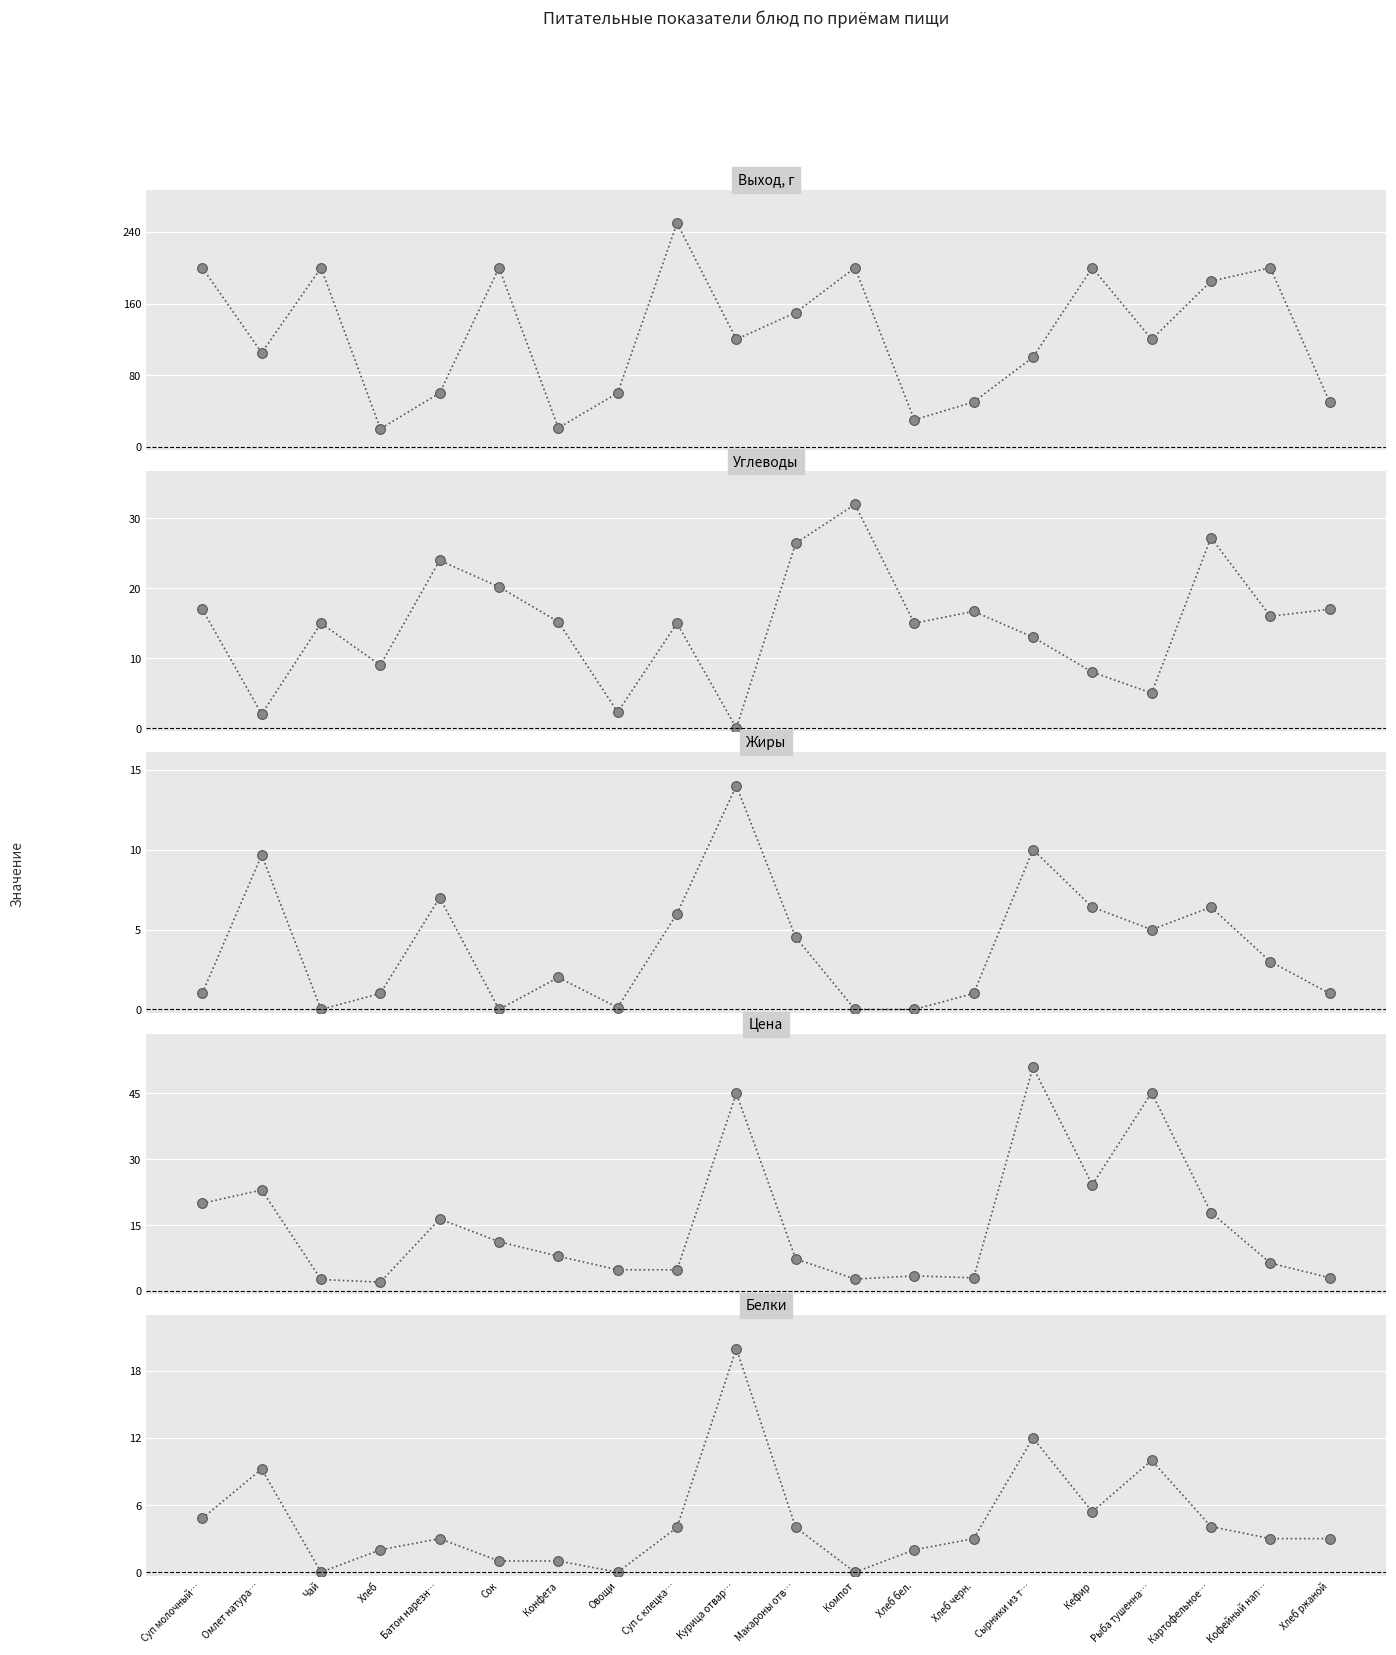

At which label does Выход, г reach its minimum?

Хлеб